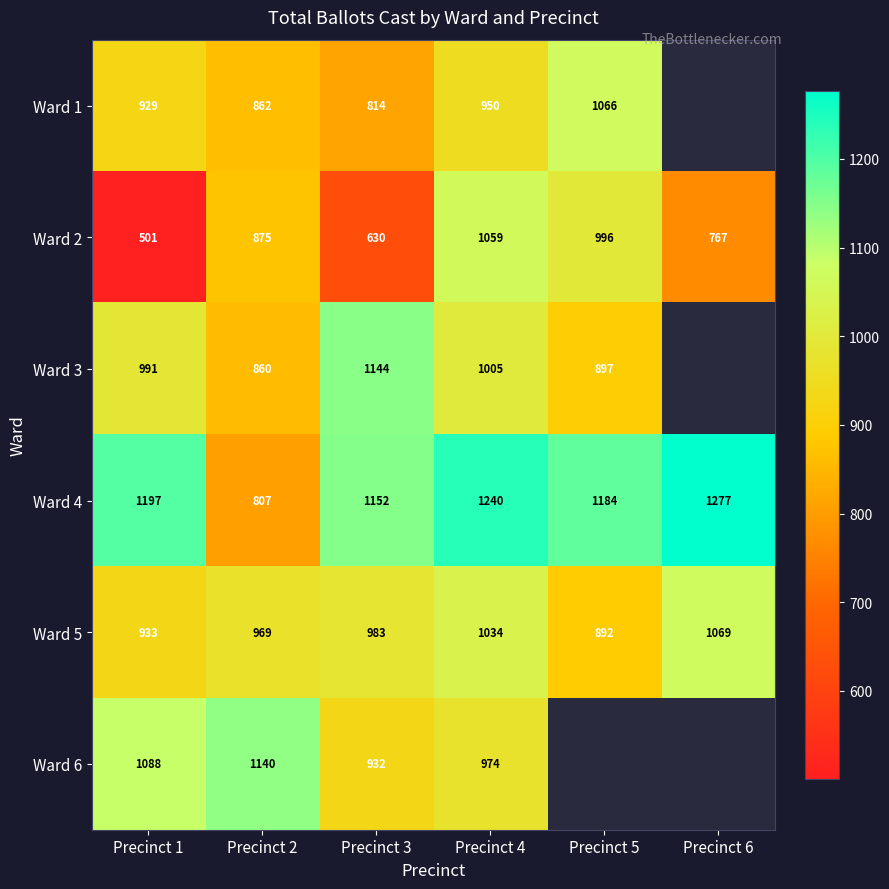

What is the sum of the Ward 4 values at Precinct 6 and Precinct 3?

2429